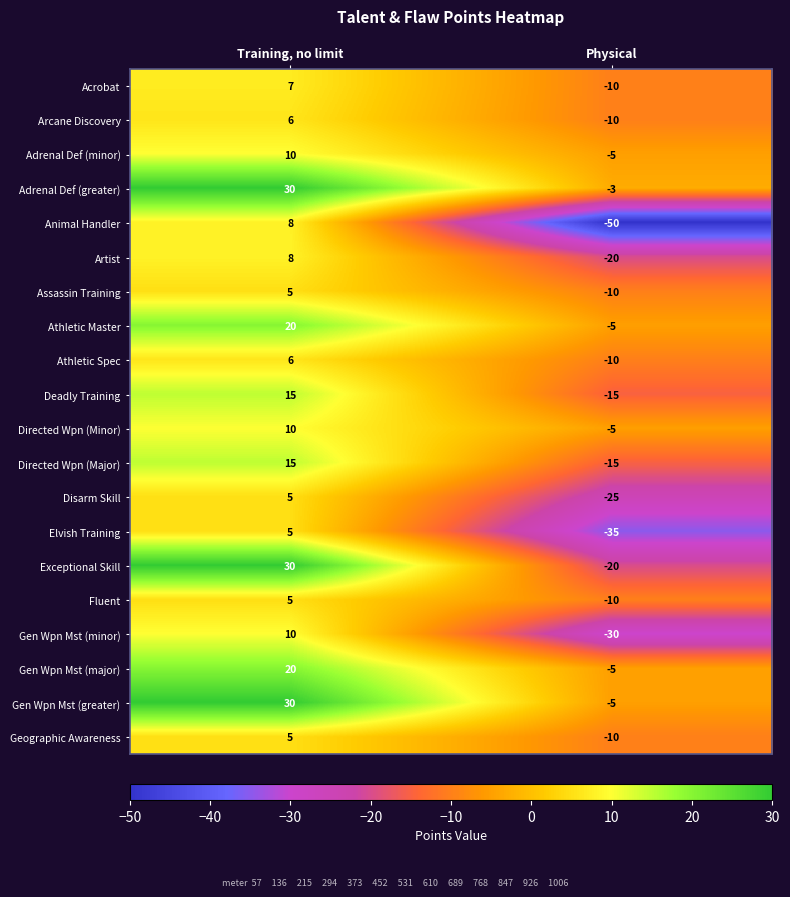

Rank the categories by Deadly Training value from highest to lowest.

Training, no limit, Physical